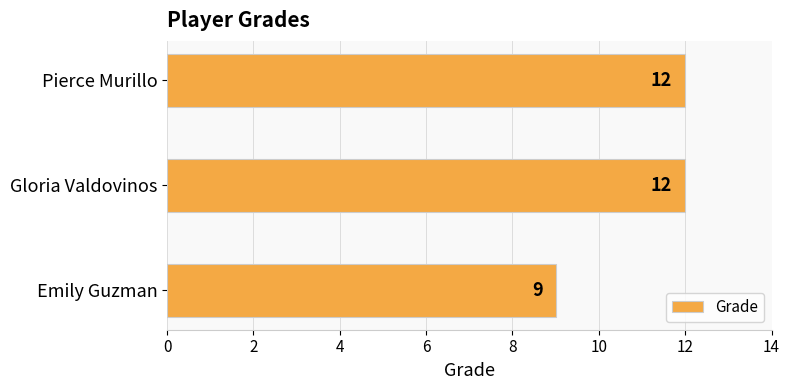

Approximately how many times larger is the value at Pierce Murillo compared to Emily Guzman?

1.3